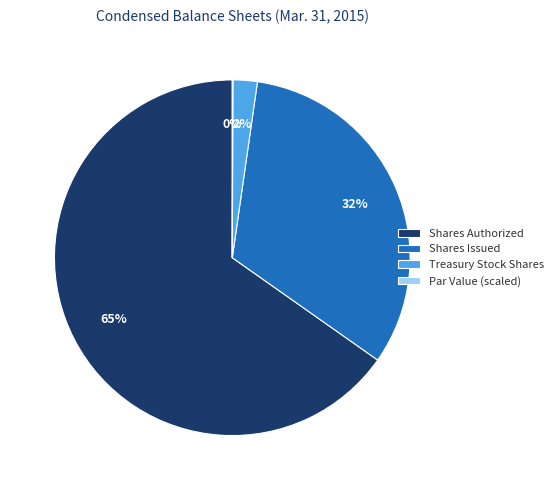

Is it true that Treasury Stock Shares is 12% of the pie?

False